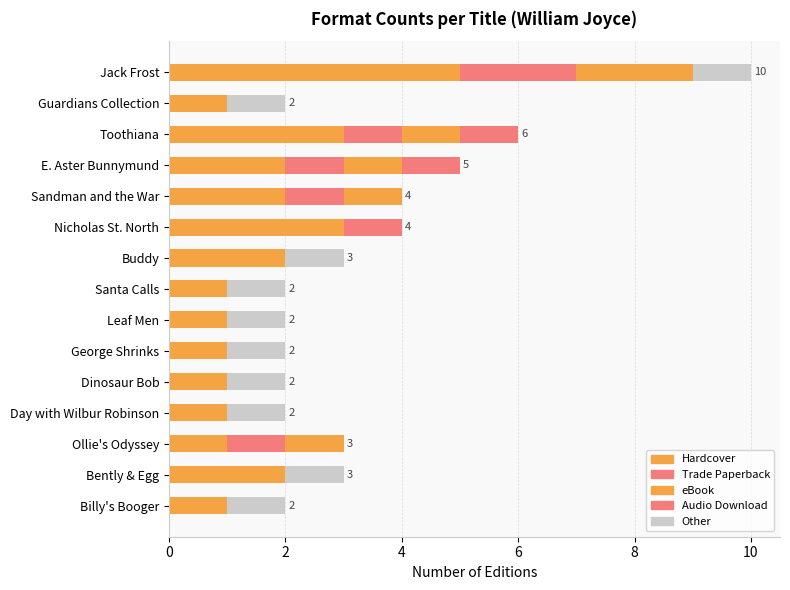

Count the number of data series in this chart.

5